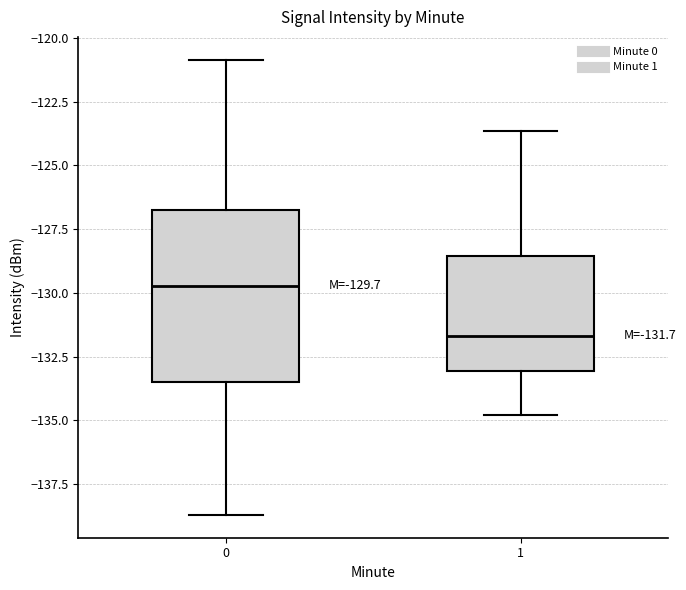

Which box has the highest median line?

0